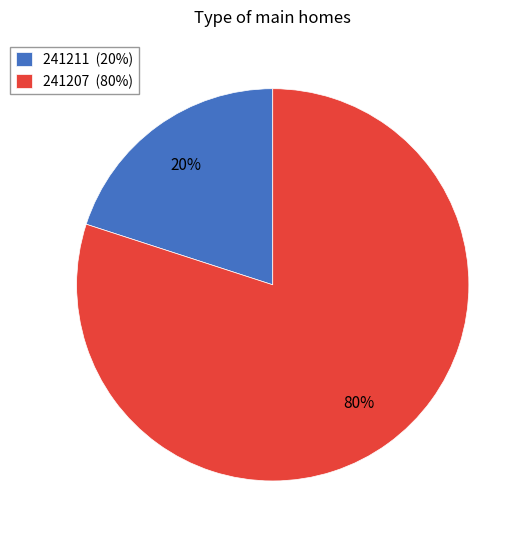

Does 241211 account for over 50% of the chart?

No